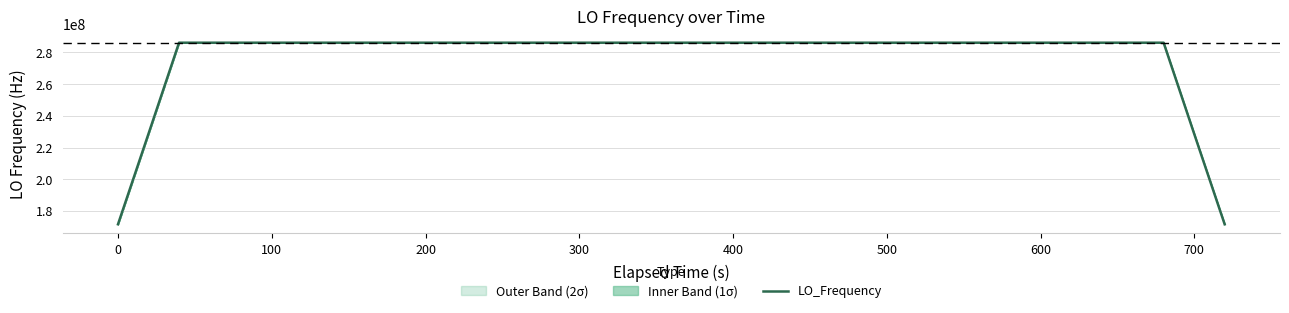

How many series are shown in this chart?

1